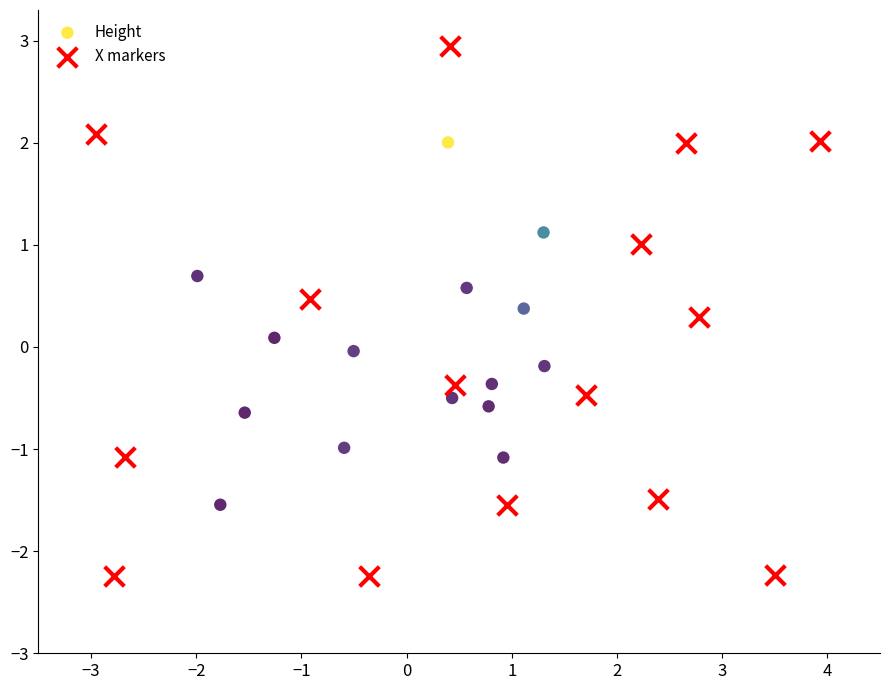

Which series contains the lowest Y value?

X markers